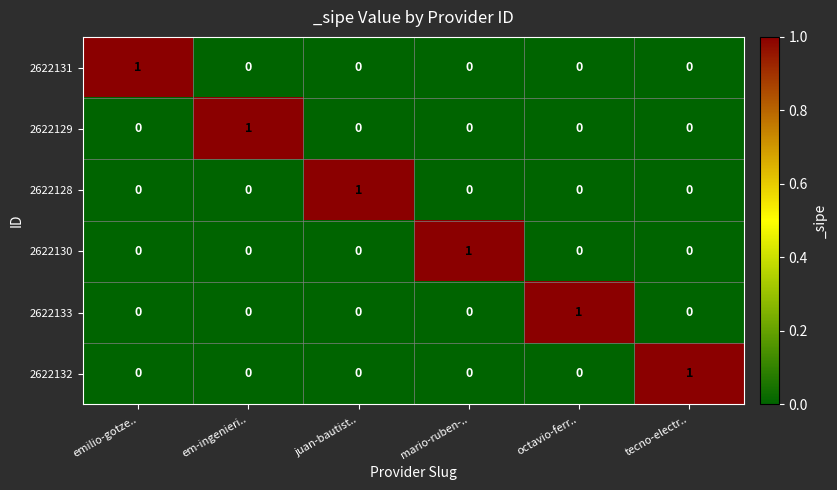

How many positive values does the 2622132 series have?

1